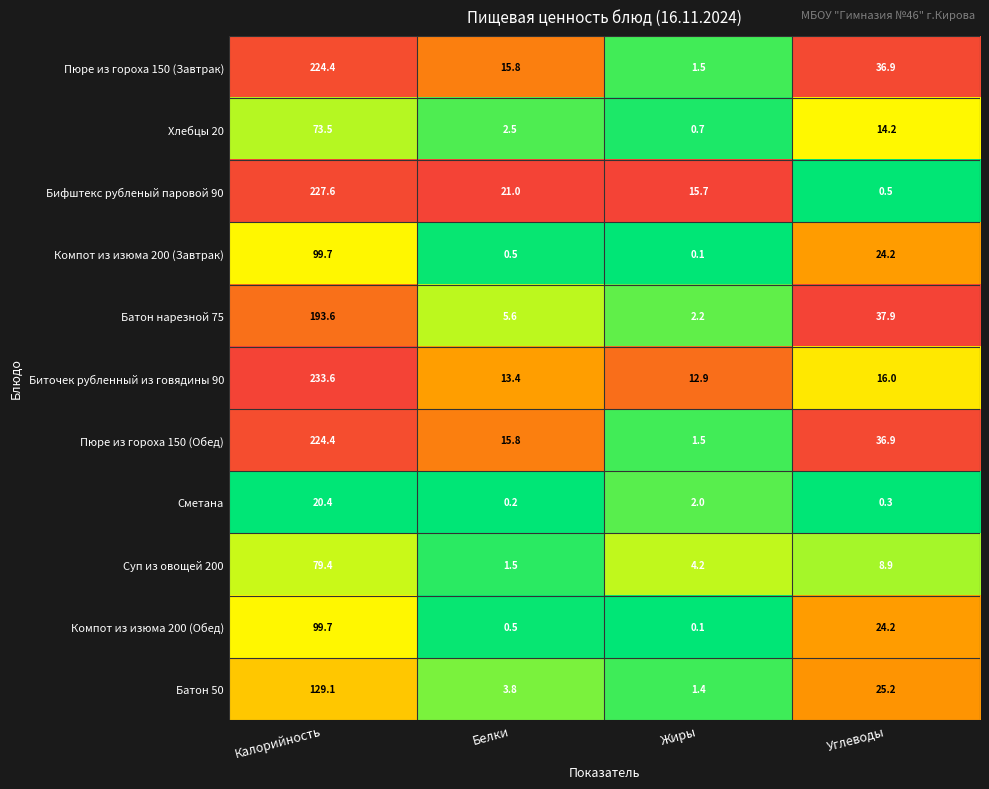

At which category is the sum across all series the highest?

Калорийность